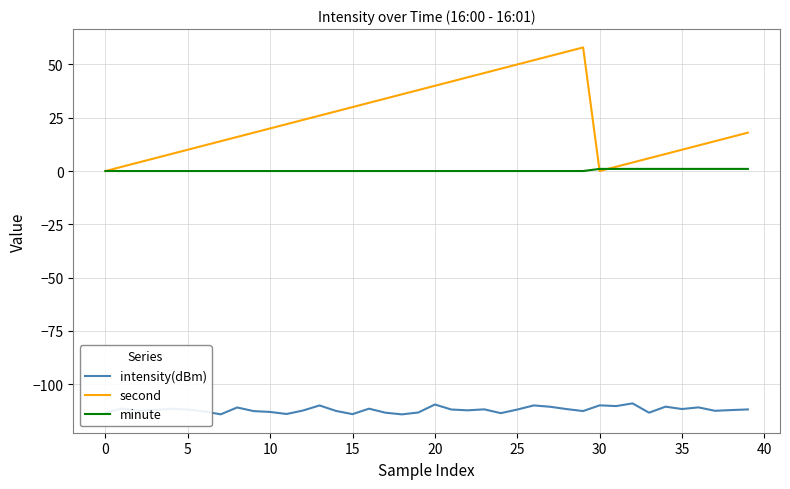

How many lines are shown in the chart?

3